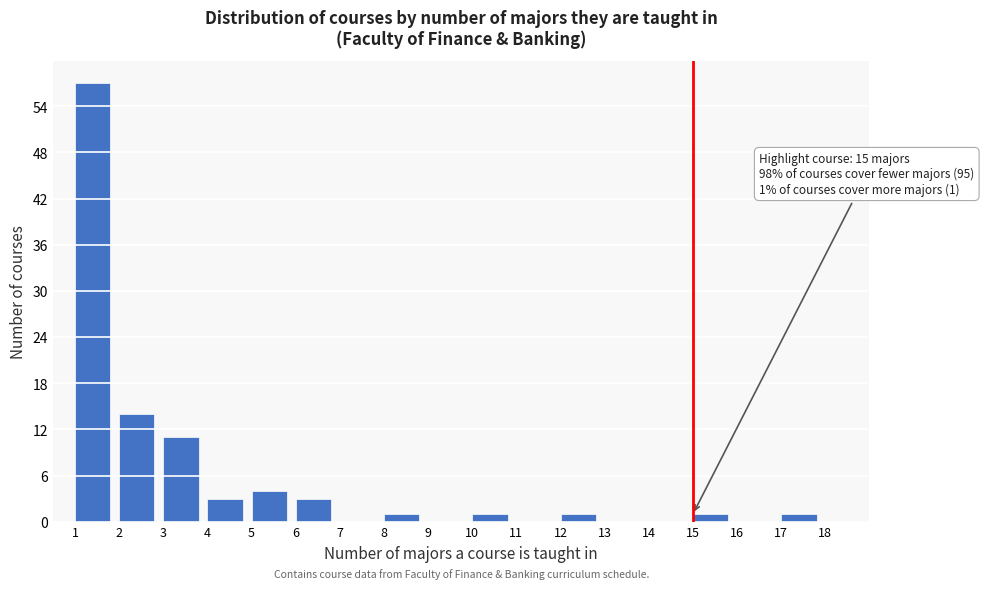

Which range on the x-axis has the tallest bar?

1 to 2